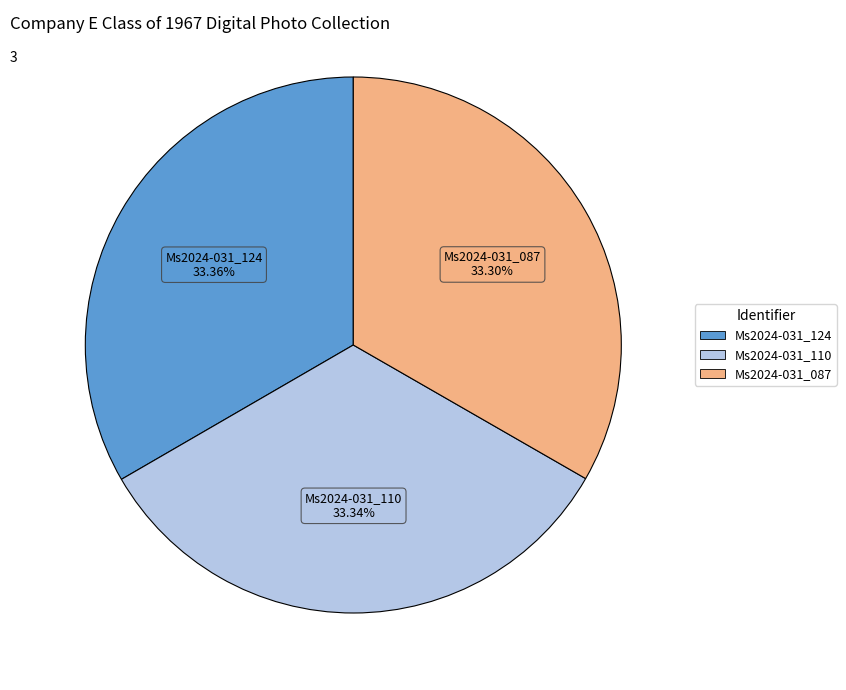

Is the sum of Ms2024-031_124 and Ms2024-031_087 greater than half?

Yes